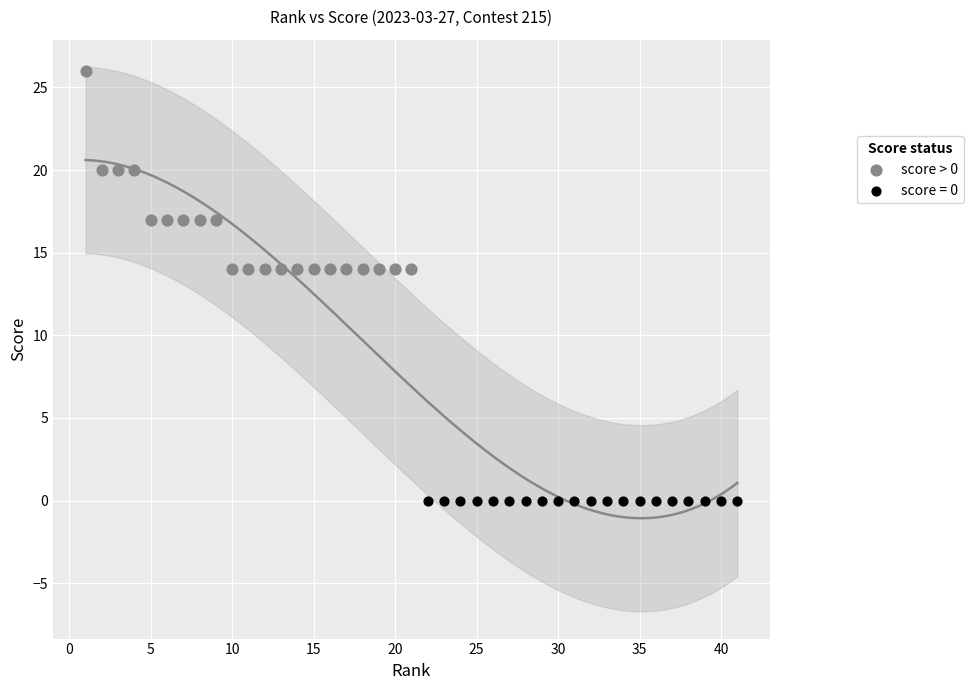

Which series reaches the minimum Y coordinate?

score = 0